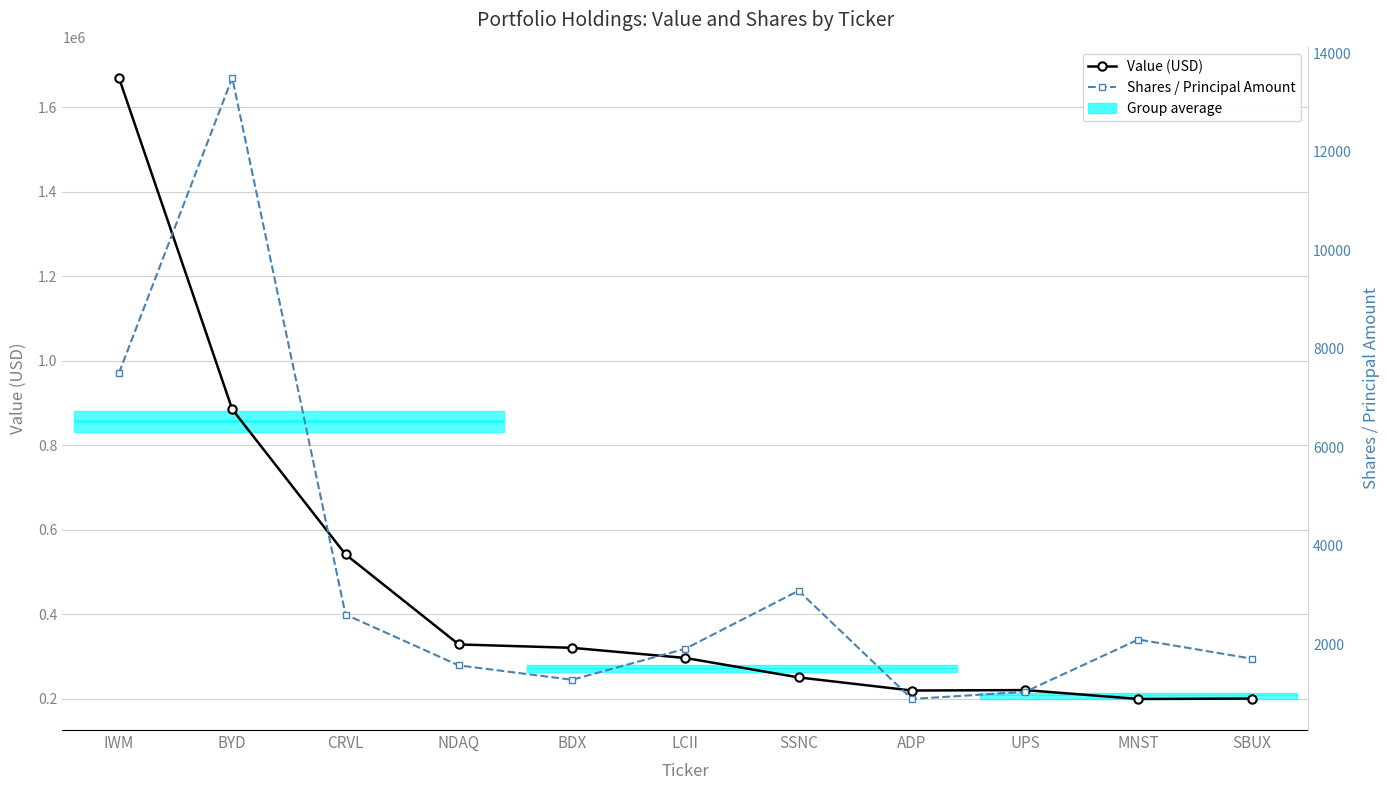

List the labels in order of Value (USD) value, largest first.

IWM, BYD, CRVL, NDAQ, BDX, LCII, SSNC, UPS, ADP, SBUX, MNST